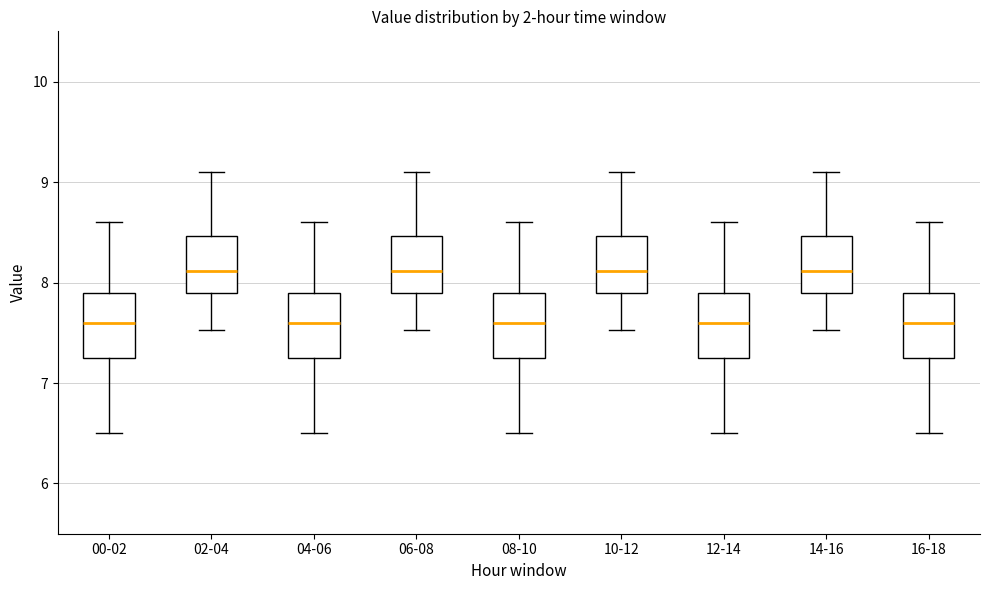

Reading left to right, read every box against the y-axis: the position of its median line, the range the box covers, and the ends of its whiskers. The values are not printed on the chart, so give them approximately, as read against the axis.

00-02: median 7.6, box 7.3 to 7.9, whiskers 6.5 to 8.6
02-04: median 8.1, box 7.9 to 8.5, whiskers 7.5 to 9.1
04-06: median 7.6, box 7.3 to 7.9, whiskers 6.5 to 8.6
06-08: median 8.1, box 7.9 to 8.5, whiskers 7.5 to 9.1
08-10: median 7.6, box 7.3 to 7.9, whiskers 6.5 to 8.6
10-12: median 8.1, box 7.9 to 8.5, whiskers 7.5 to 9.1
12-14: median 7.6, box 7.3 to 7.9, whiskers 6.5 to 8.6
14-16: median 8.1, box 7.9 to 8.5, whiskers 7.5 to 9.1
16-18: median 7.6, box 7.3 to 7.9, whiskers 6.5 to 8.6